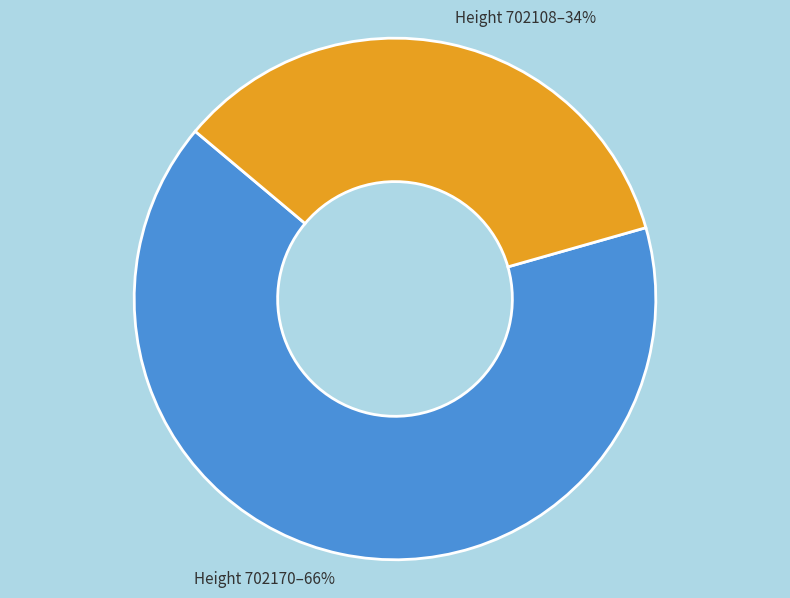

Count the number of slices in the pie.

2